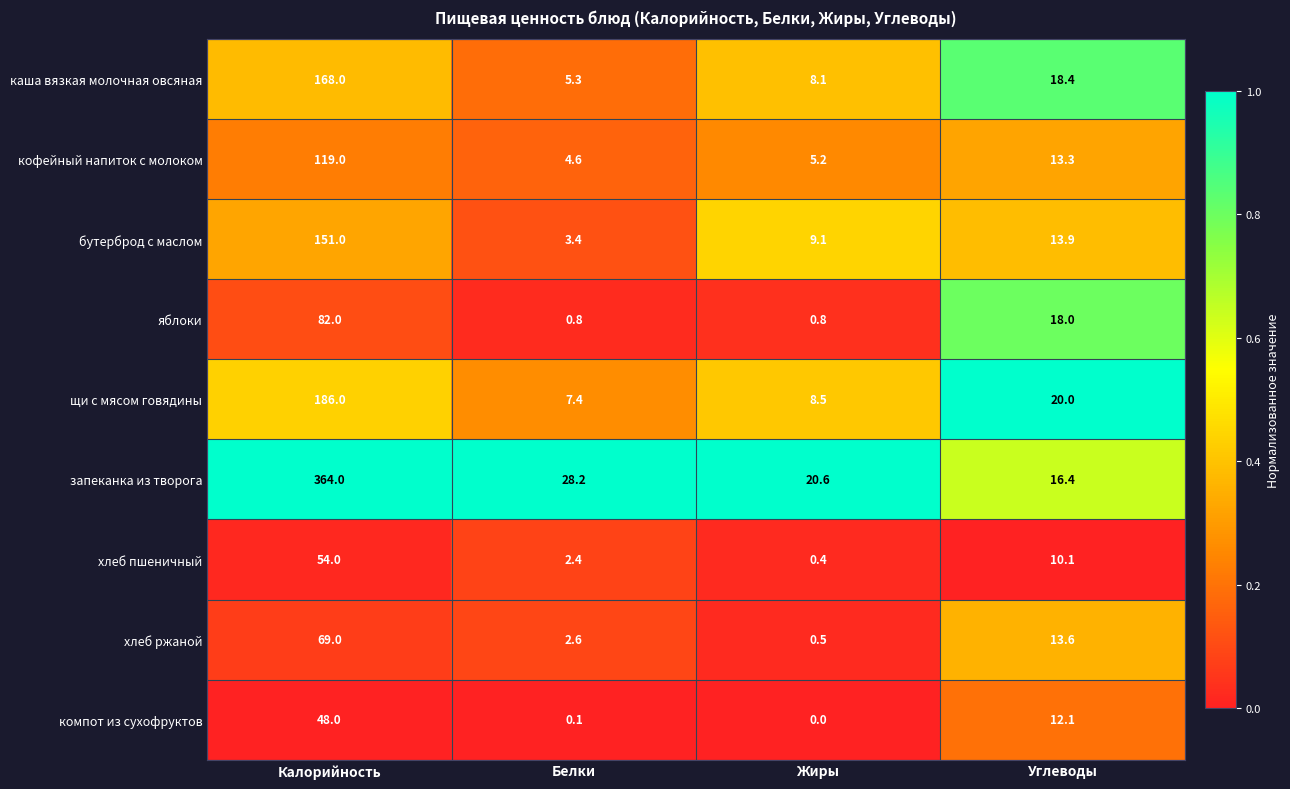

What is the spread (max minus min) of values at Белки?

28.1